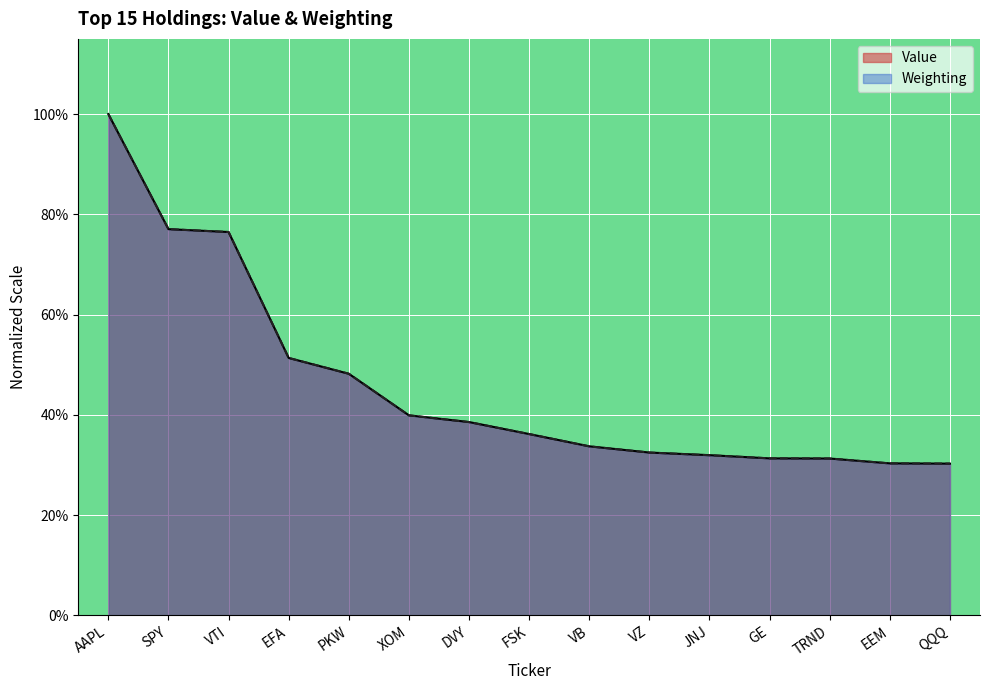

What value does the Weighting series have at JNJ?

0.3